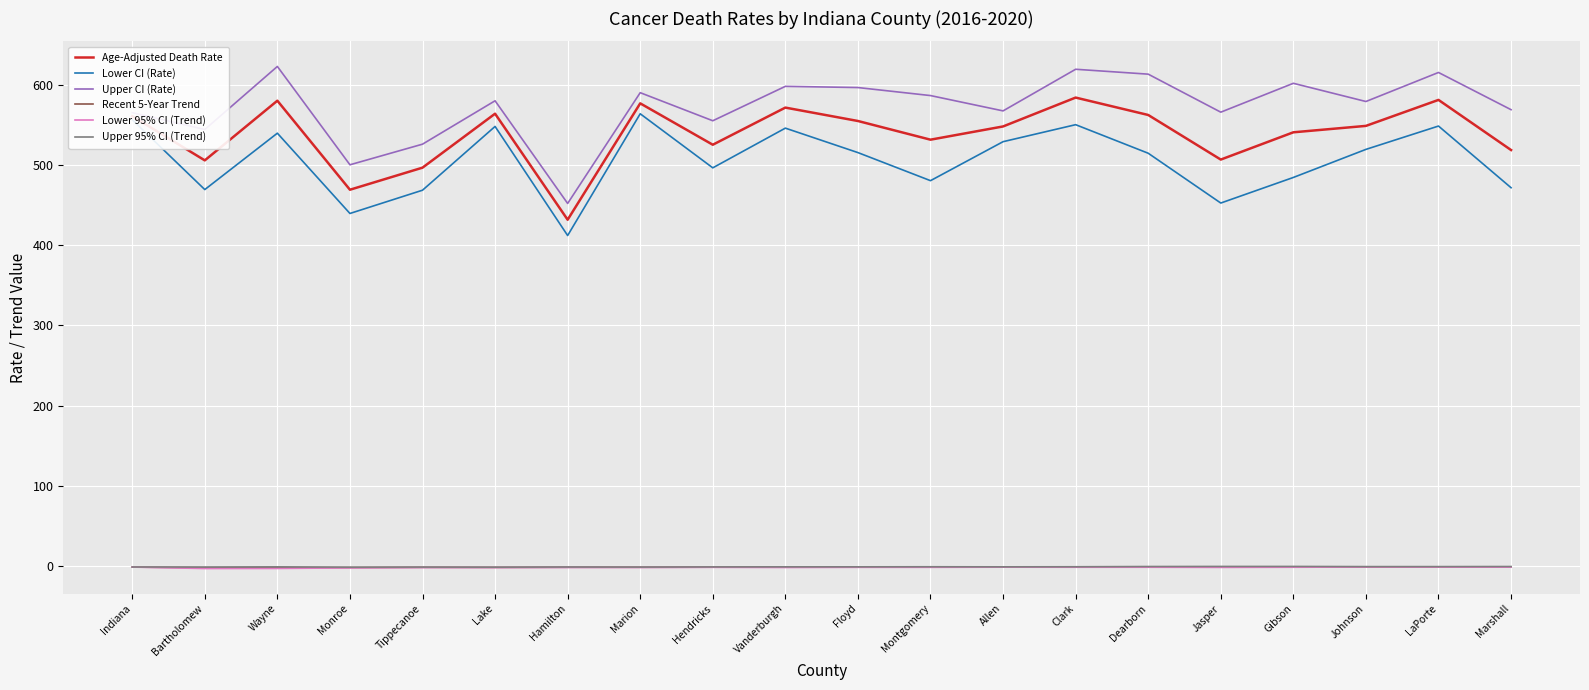

Which series has the largest total across all categories?

Upper CI (Rate)